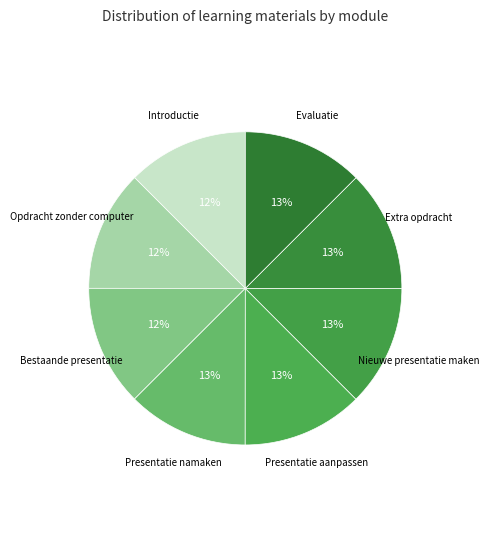

Which category has the smallest portion of the pie?

Introductie